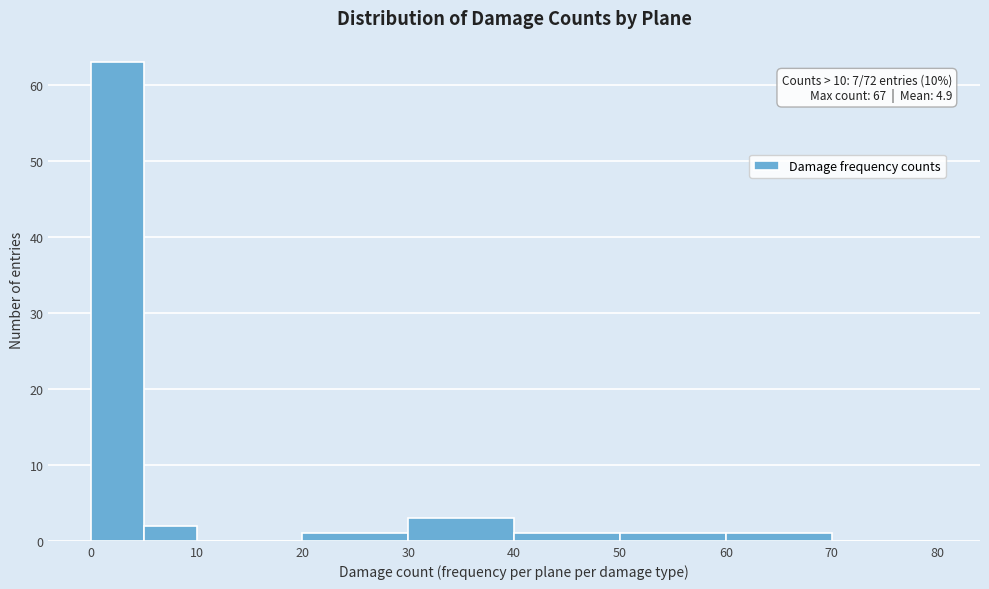

Which range on the x-axis has the tallest bar?

0 to 5